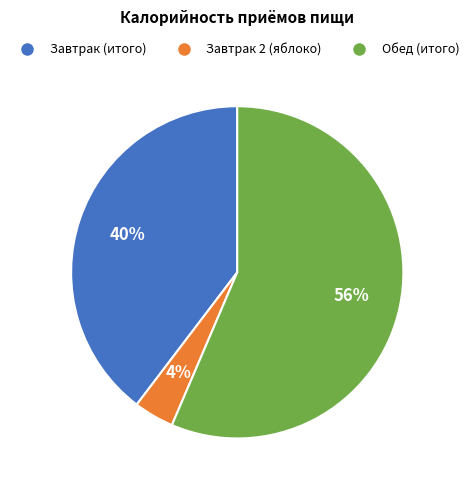

Which slice is the smallest?

Завтрак 2 (яблоко)